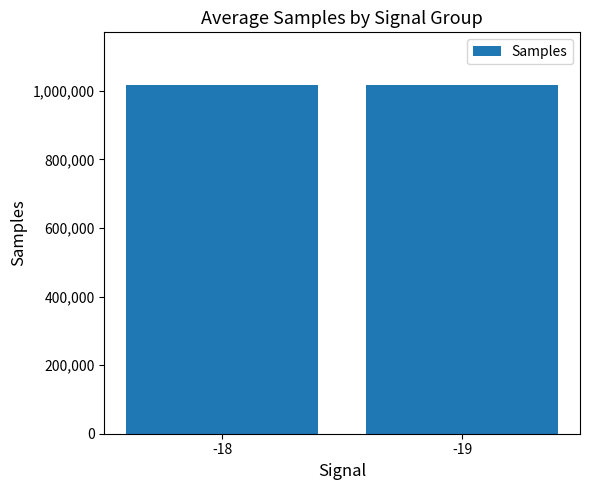

Approximately how many times larger is the value at -19 compared to -18?

1.0